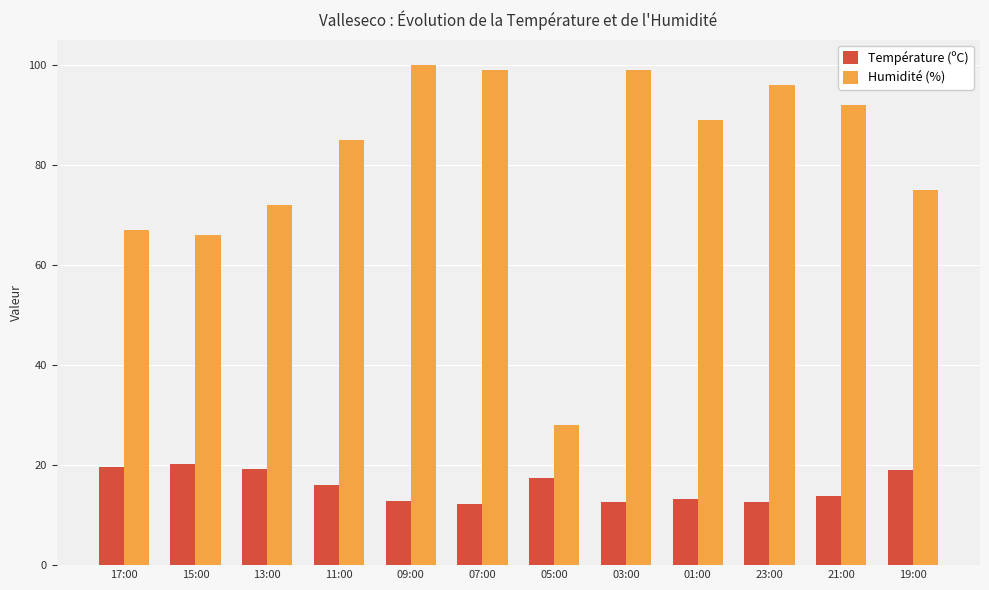

What position from the right is 01:00?

4